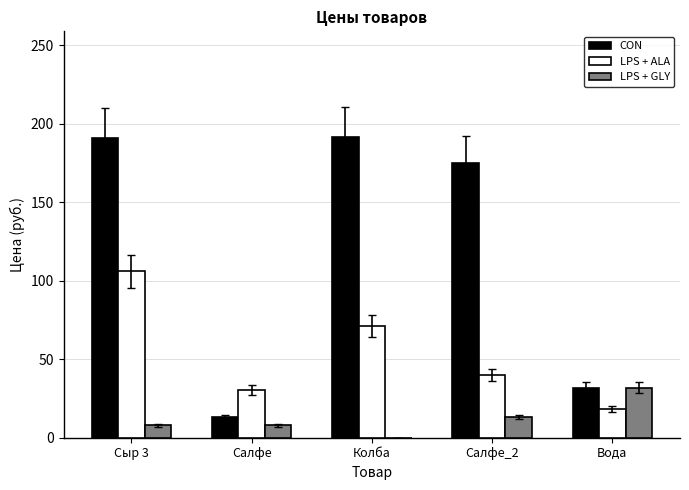

Which series has the widest spread of values?

CON